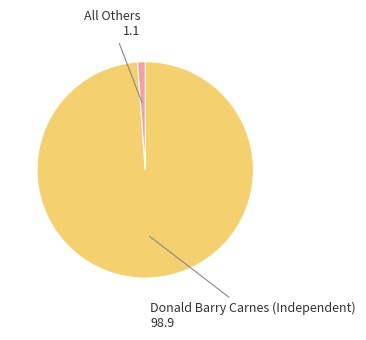

Is the sum of All Others and Donald Barry Carnes (Independent) greater than half?

Yes